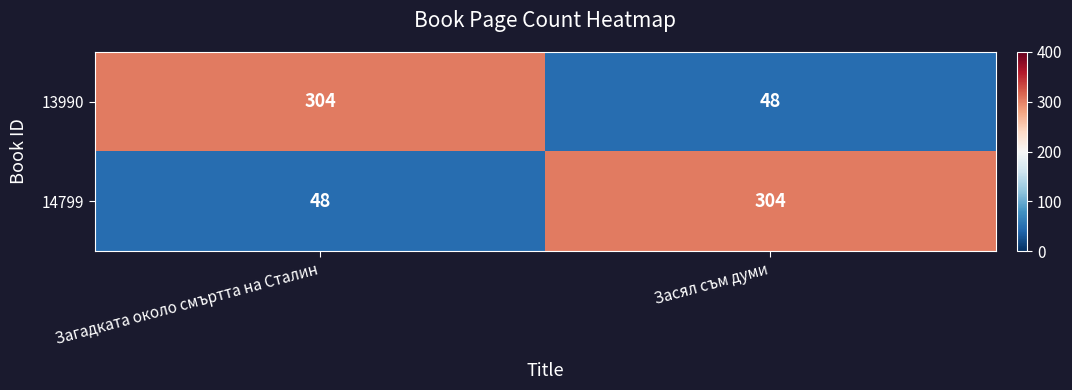

The 13990 series shows 48 at Засял съм думи. True or false?

True